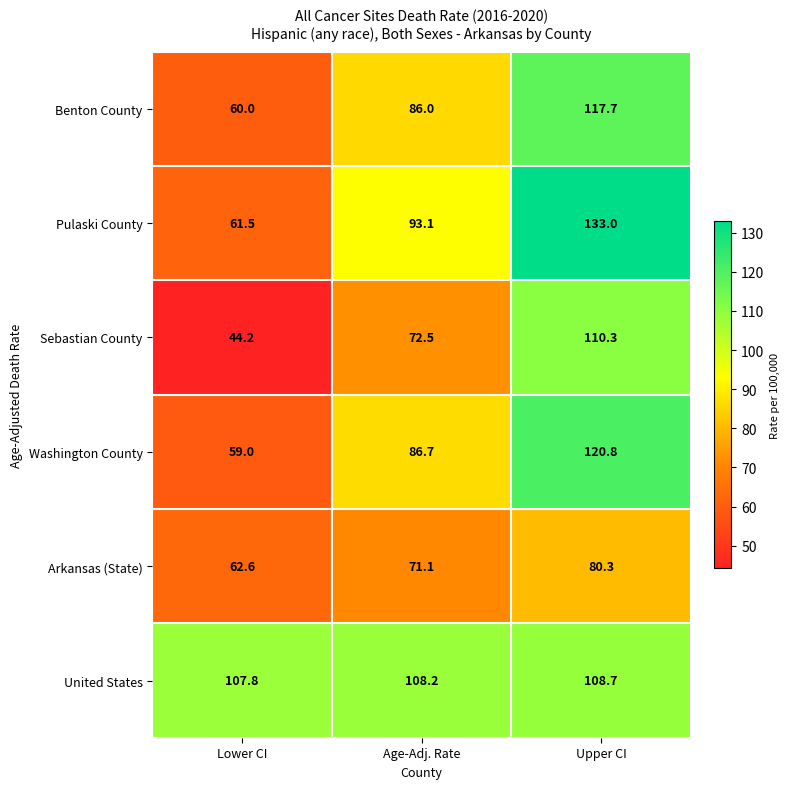

Which category has the highest value across all series?

Upper CI